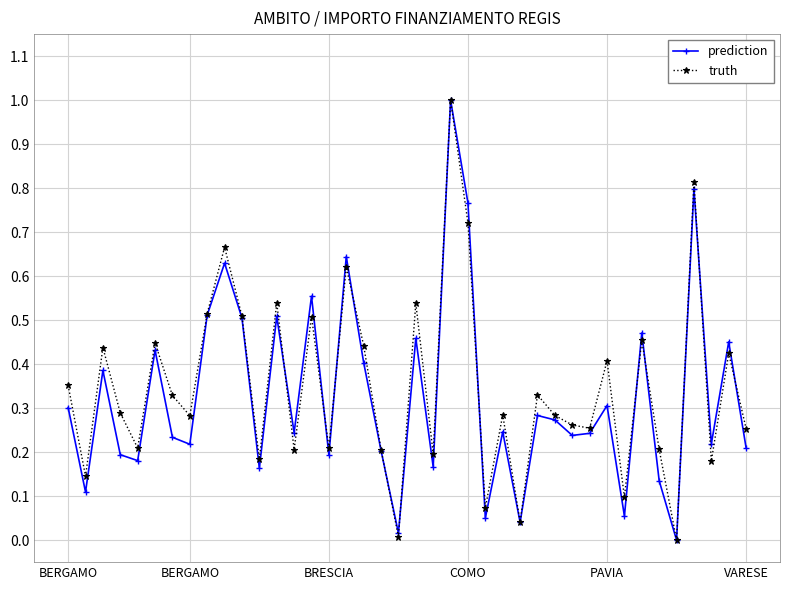

How many interior local peaks does the prediction series have?

14